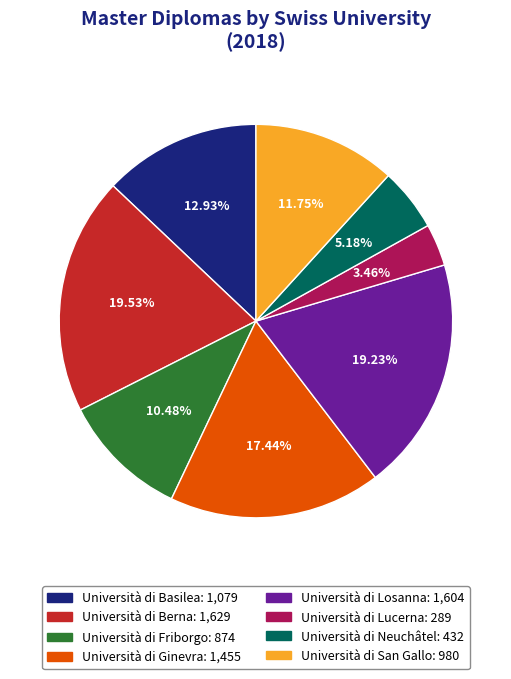

What percentage is the Università di San Gallo slice, to the nearest percent?

12%